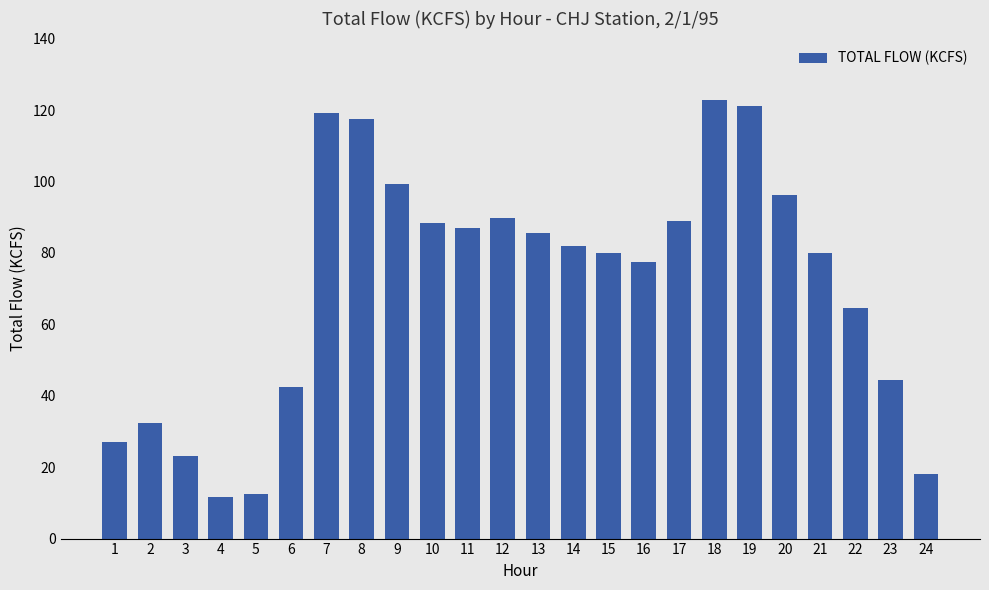

At which label is the value closest to 67?

22